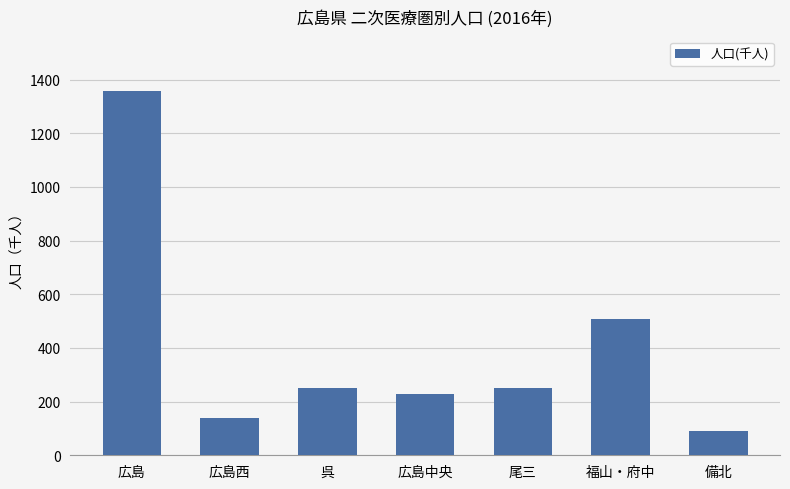

Where does the data first go above 252?

広島